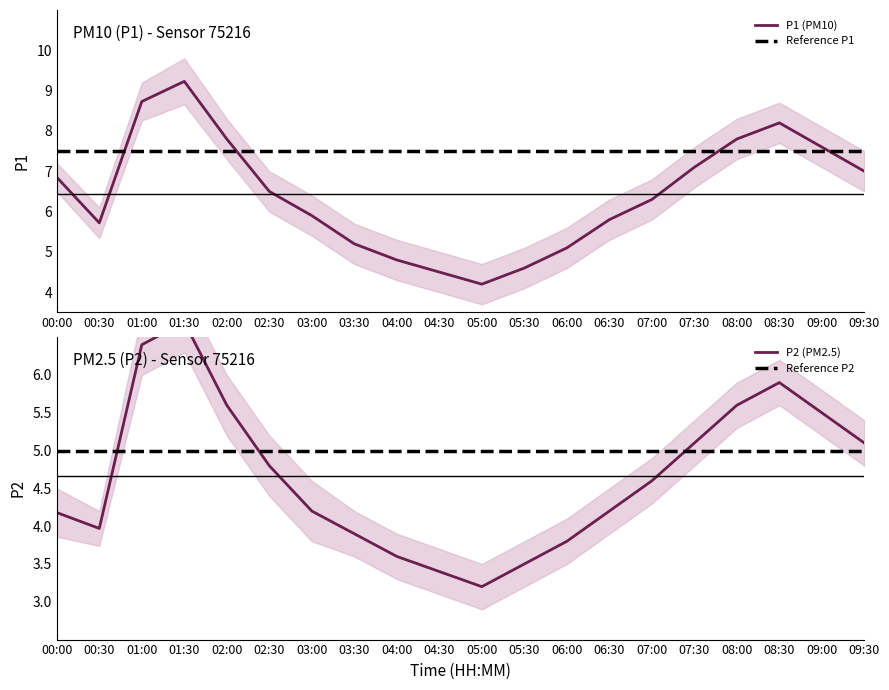

At which label does P1 reach its peak?

01:30